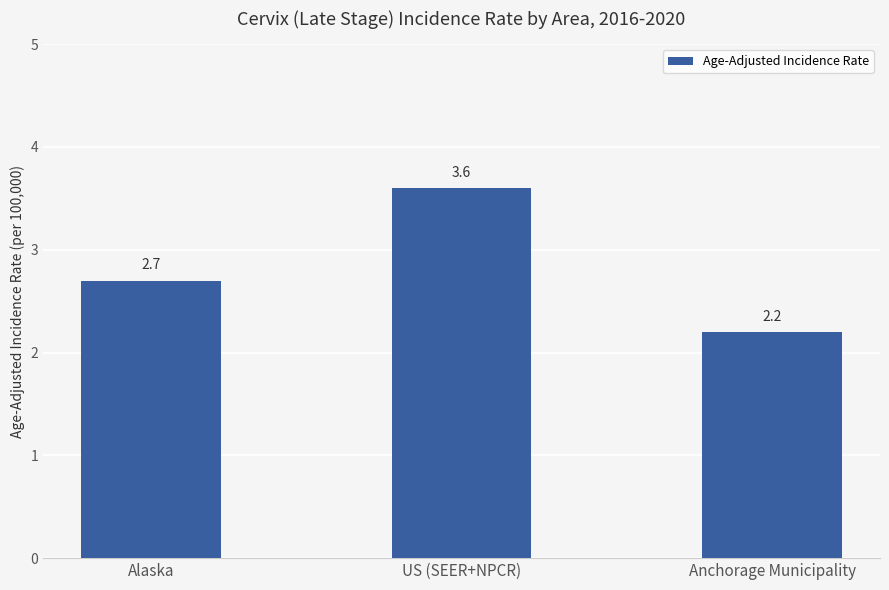

What is the label of the 3rd bar from the right?

Alaska